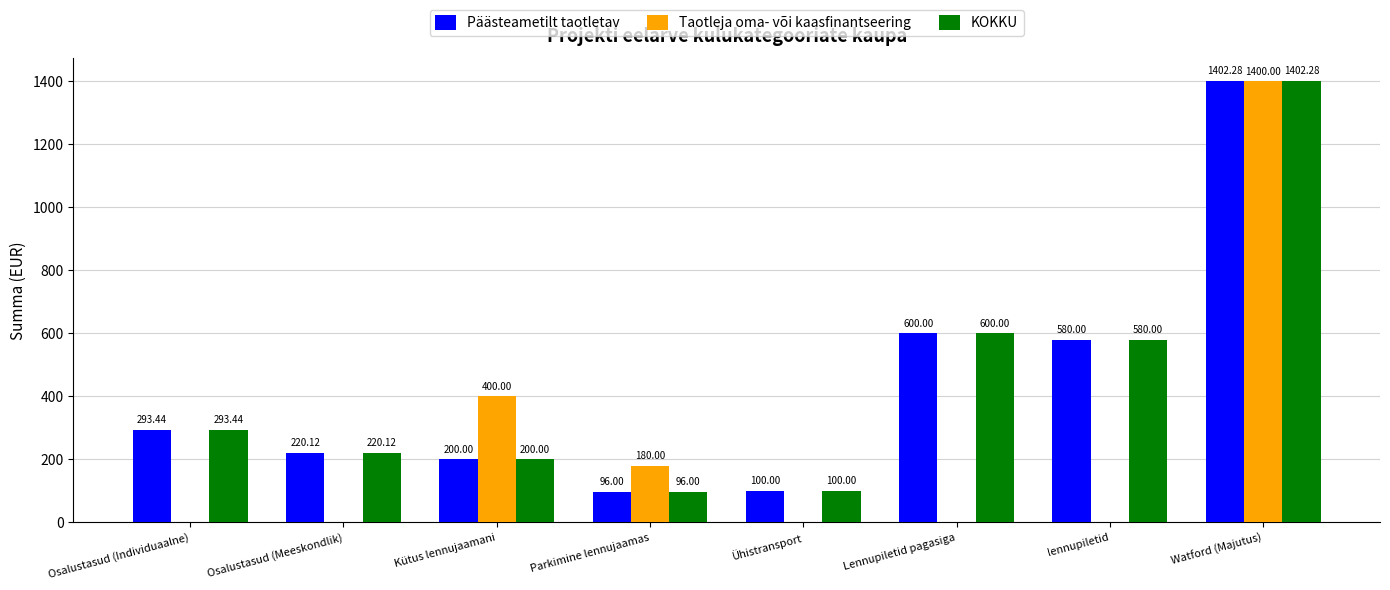

Is it true that KOKKU equals 293.4 at Osalustasud (Individuaalne)?

True